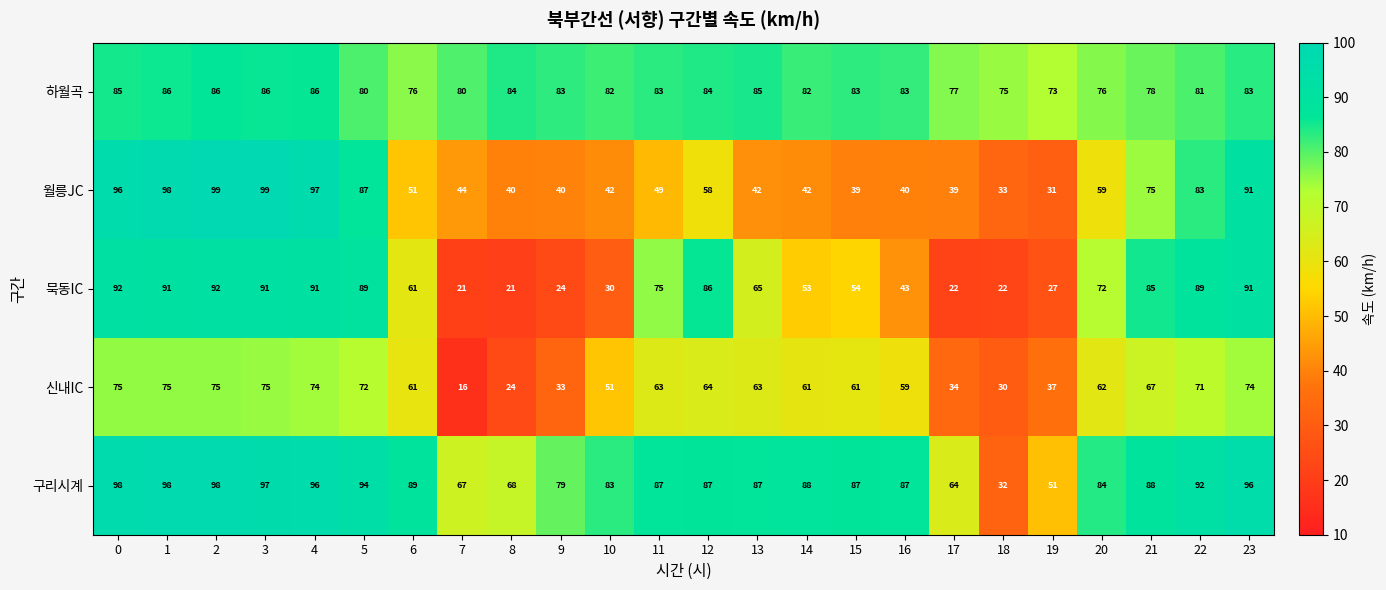

Where is 묵동IC nearest to the value 56?

15